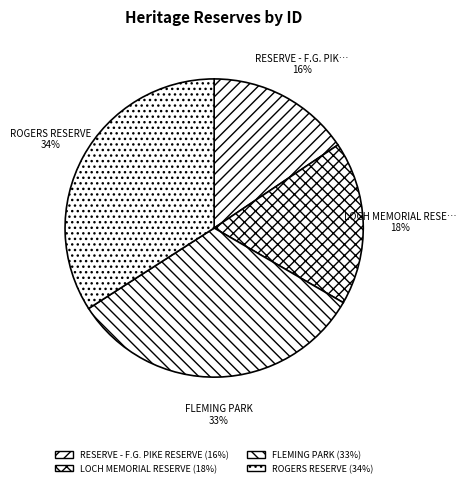

How many segments does this pie chart have?

4